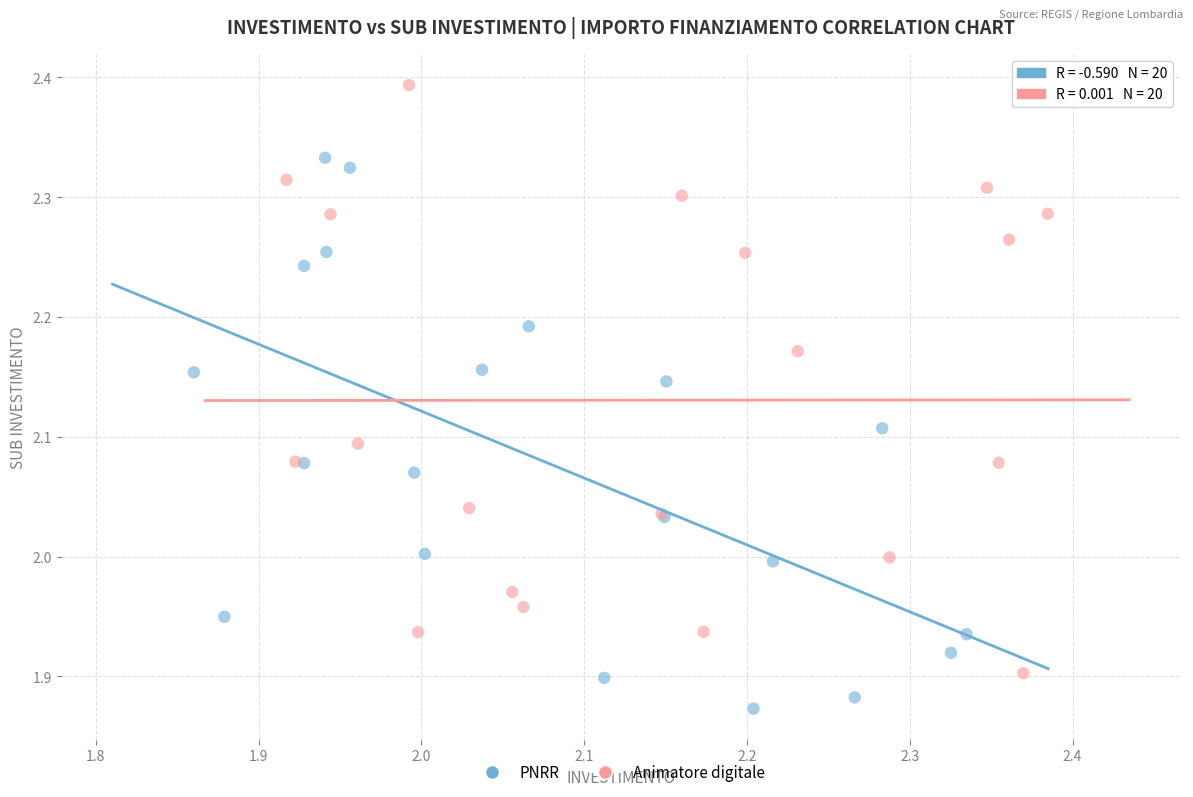

Which series reaches the minimum Y coordinate?

PNRR